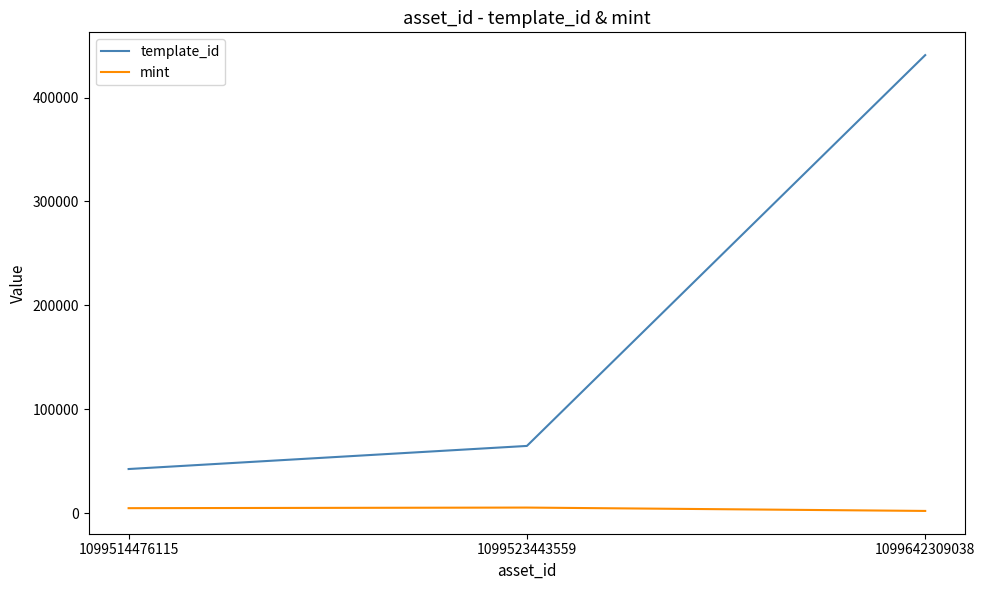

Which category has the highest value in the template_id series?

1099642309038